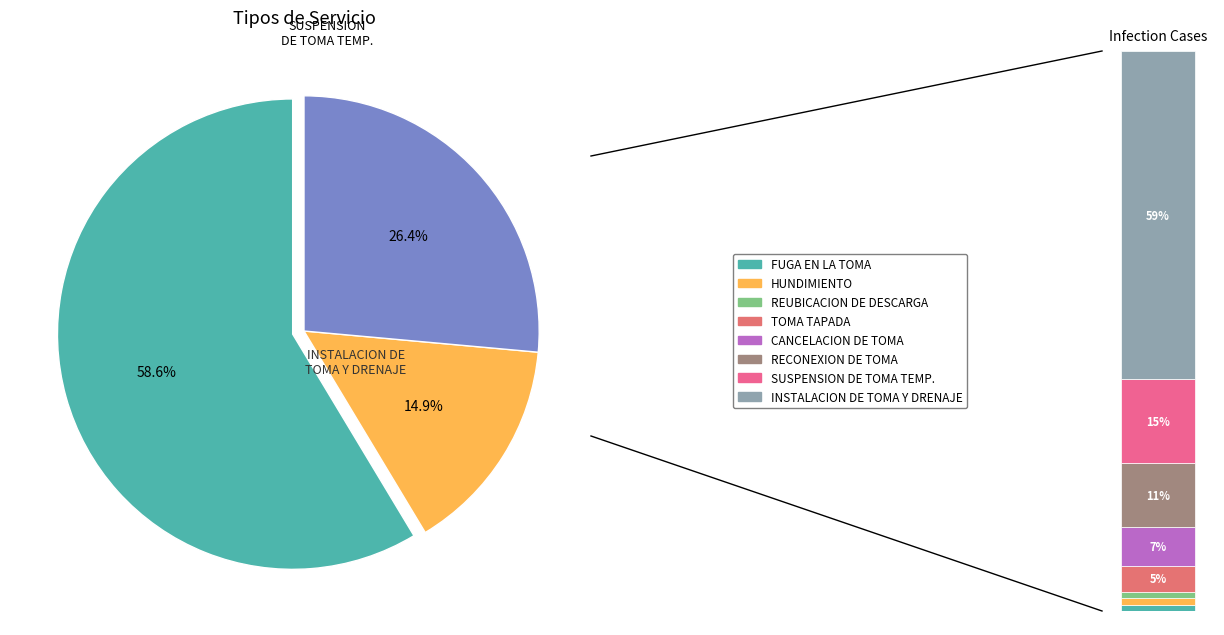

True or false: TOMA TAPADA accounts for 5% of the total.

True